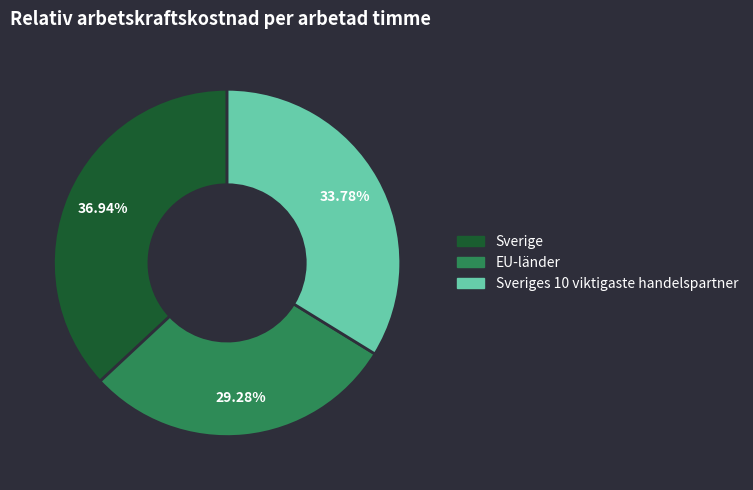

Which slice is the largest?

Sverige